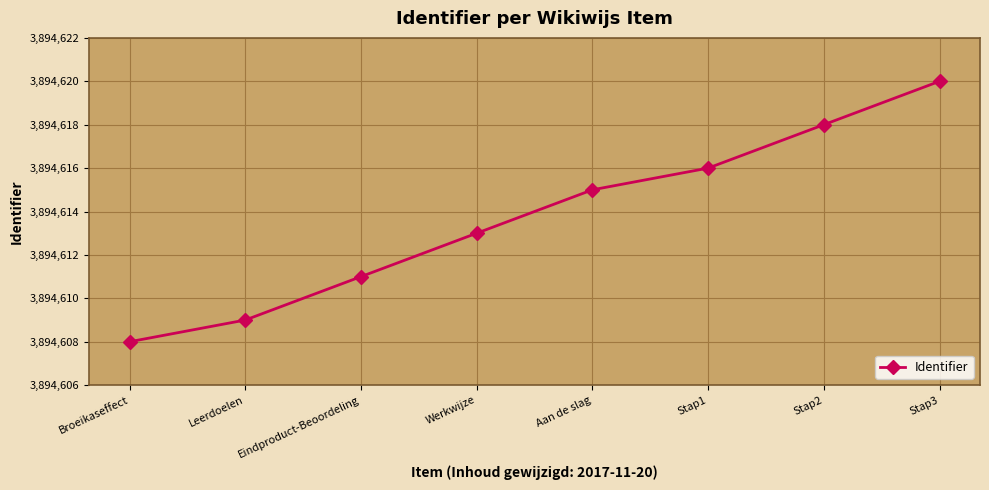

What is the value of the 1st point from the left?

3894608